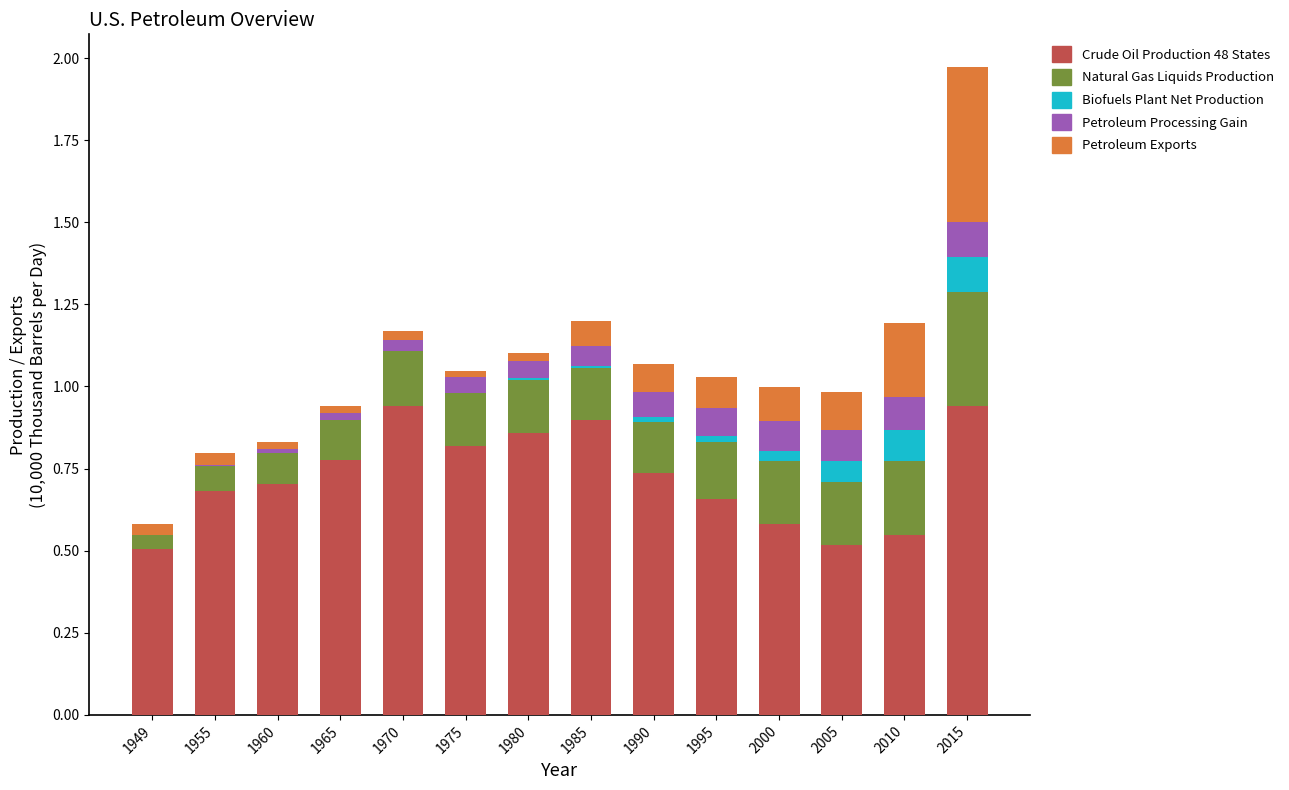

What is the difference between the second highest and second lowest values in the Natural Gas Liquids Production series?

0.1